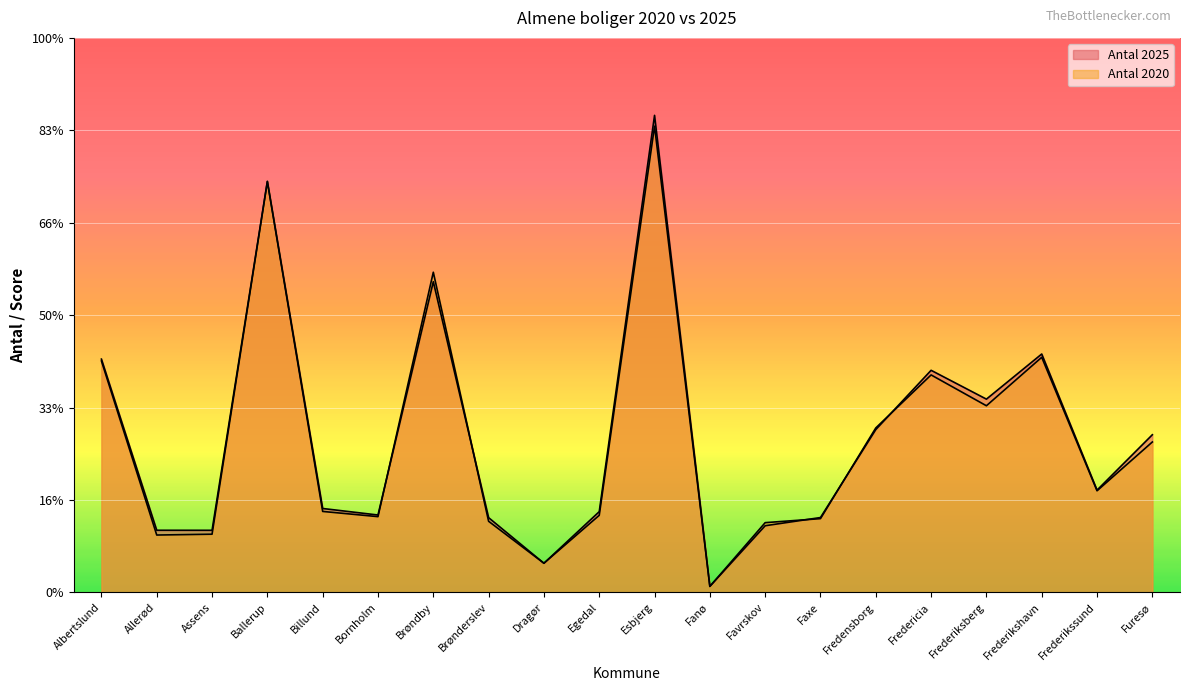

Which series has the largest range (max minus min)?

Antal 2025